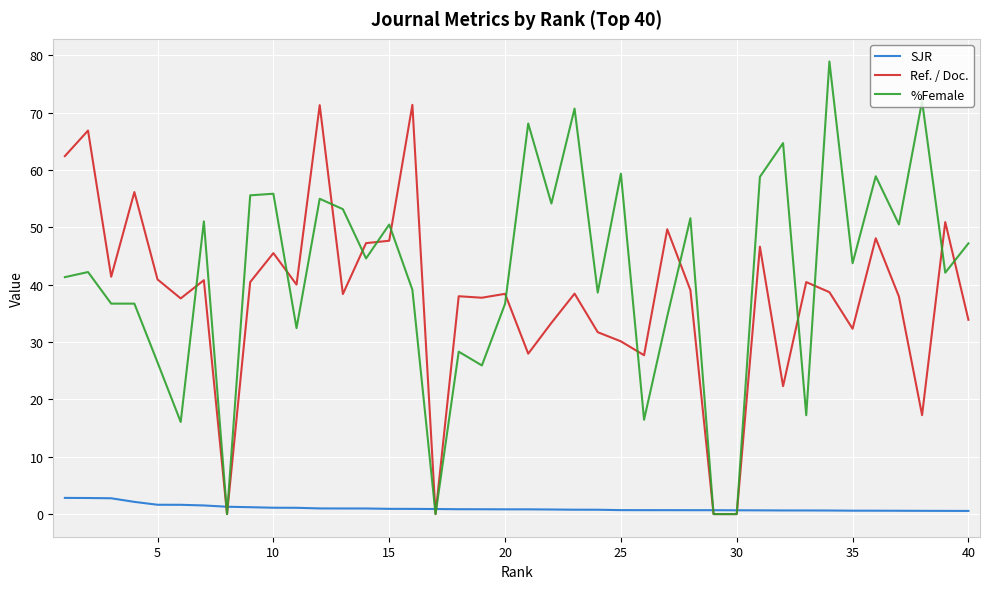

List the series in order of their peak value, highest first.

%Female, Ref. / Doc., SJR